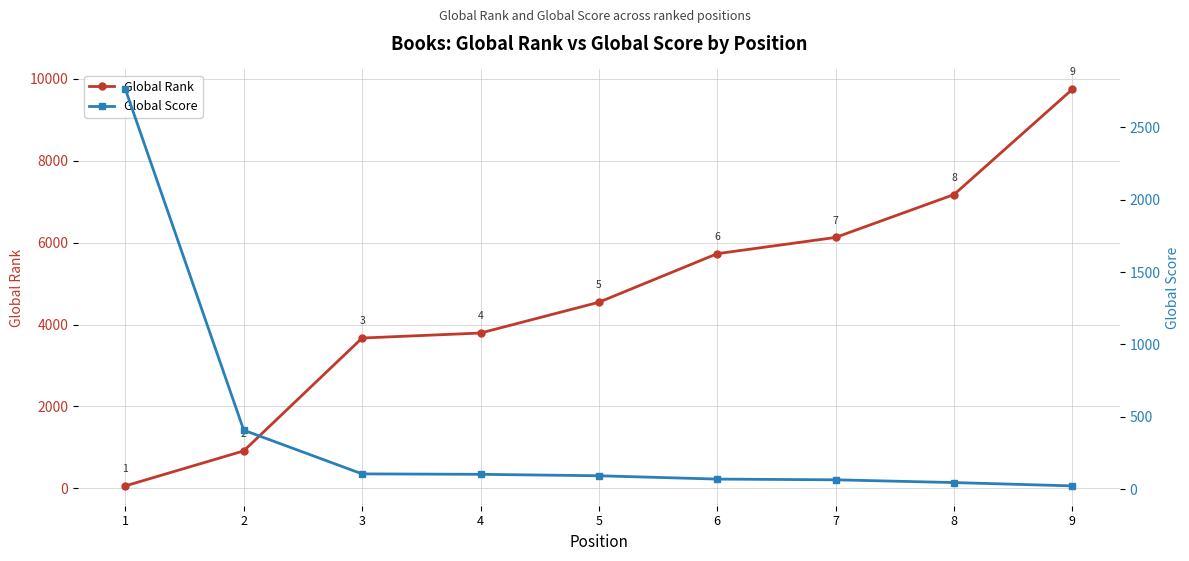

After their last crossing, which series has the higher values: Global Rank or Global Score?

Global Rank